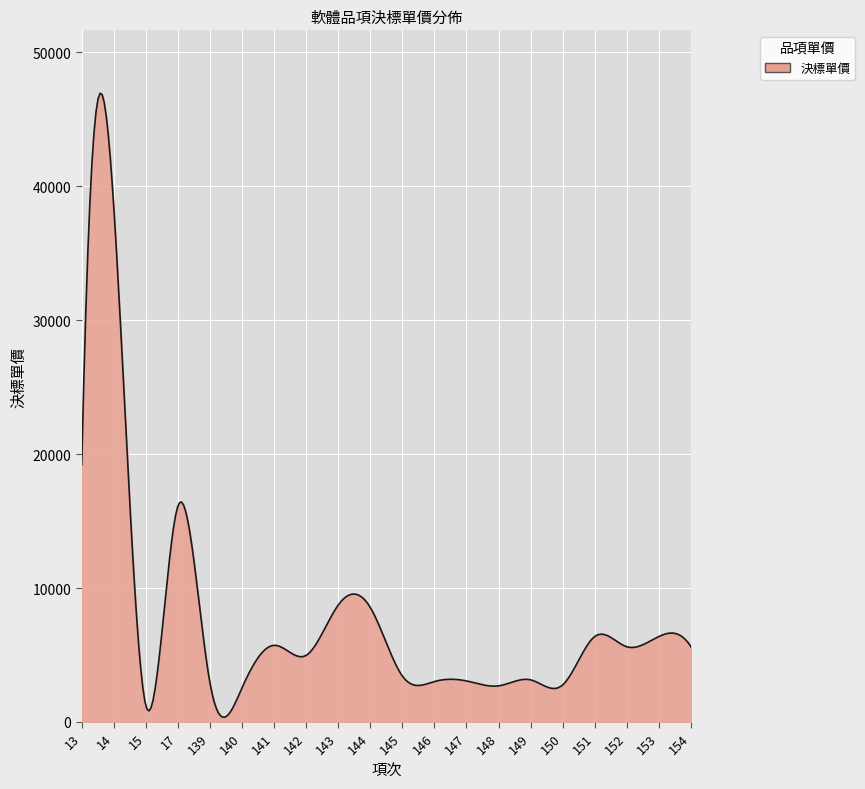

What is the greatest value displayed?

46941.4